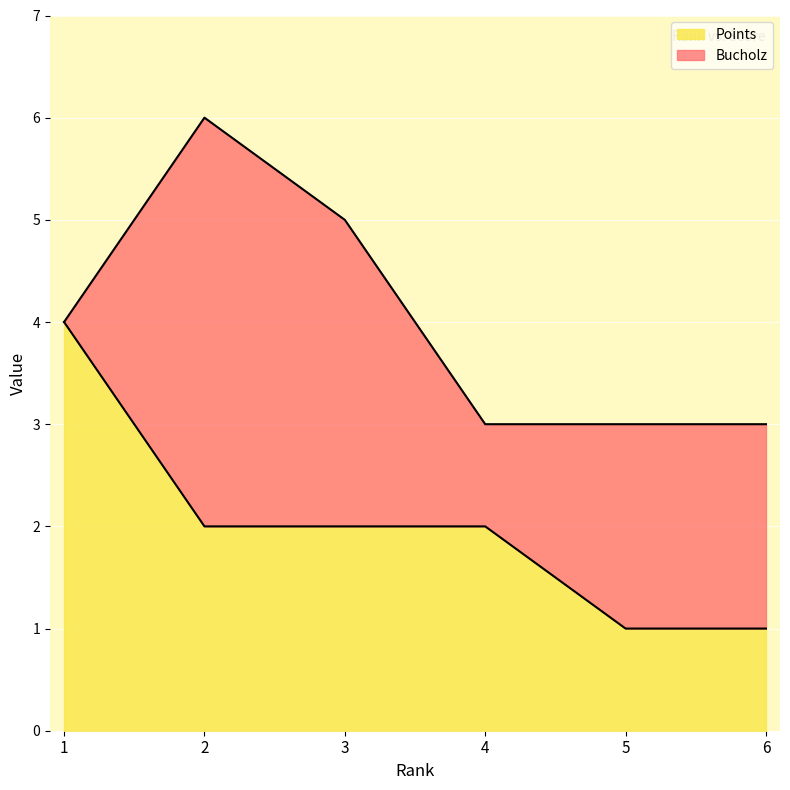

Which series has the widest spread of values?

Bucholz